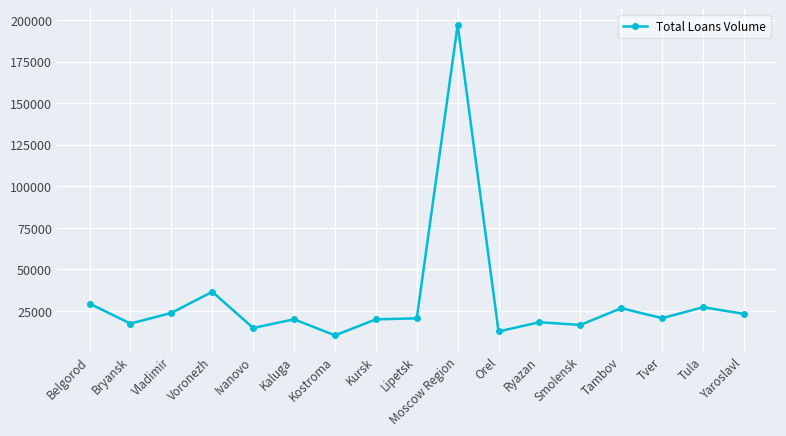

How many lines are shown in the chart?

1